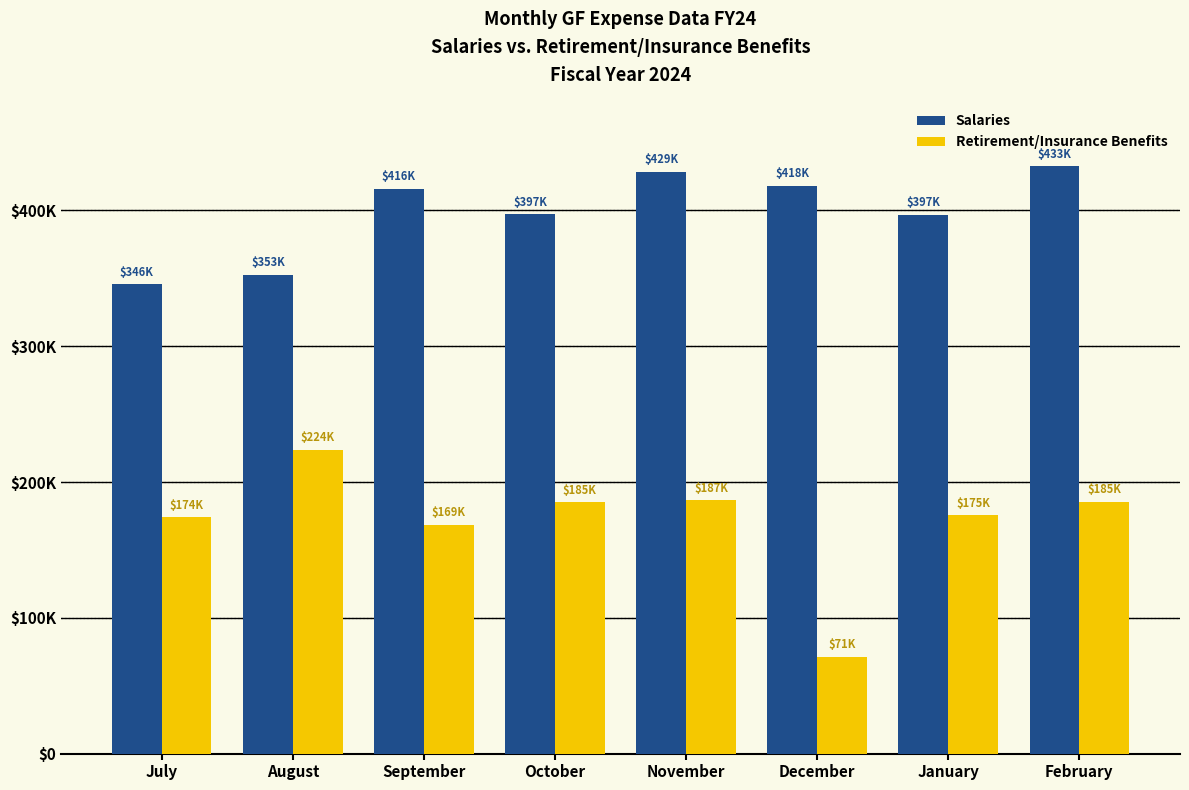

Which label corresponds to the largest value in the chart?

February